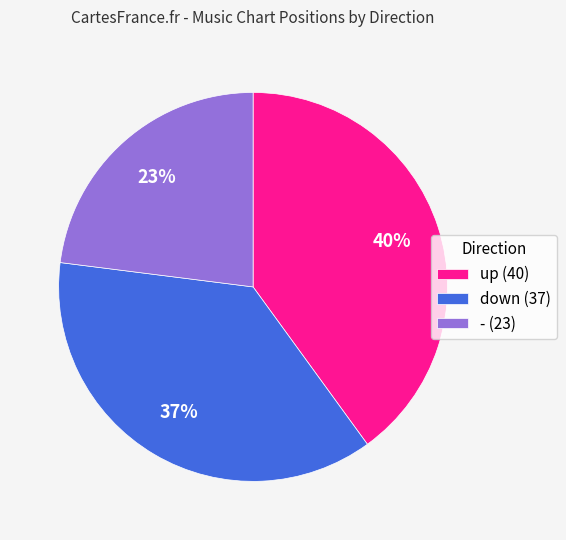

Which slice is the largest?

up